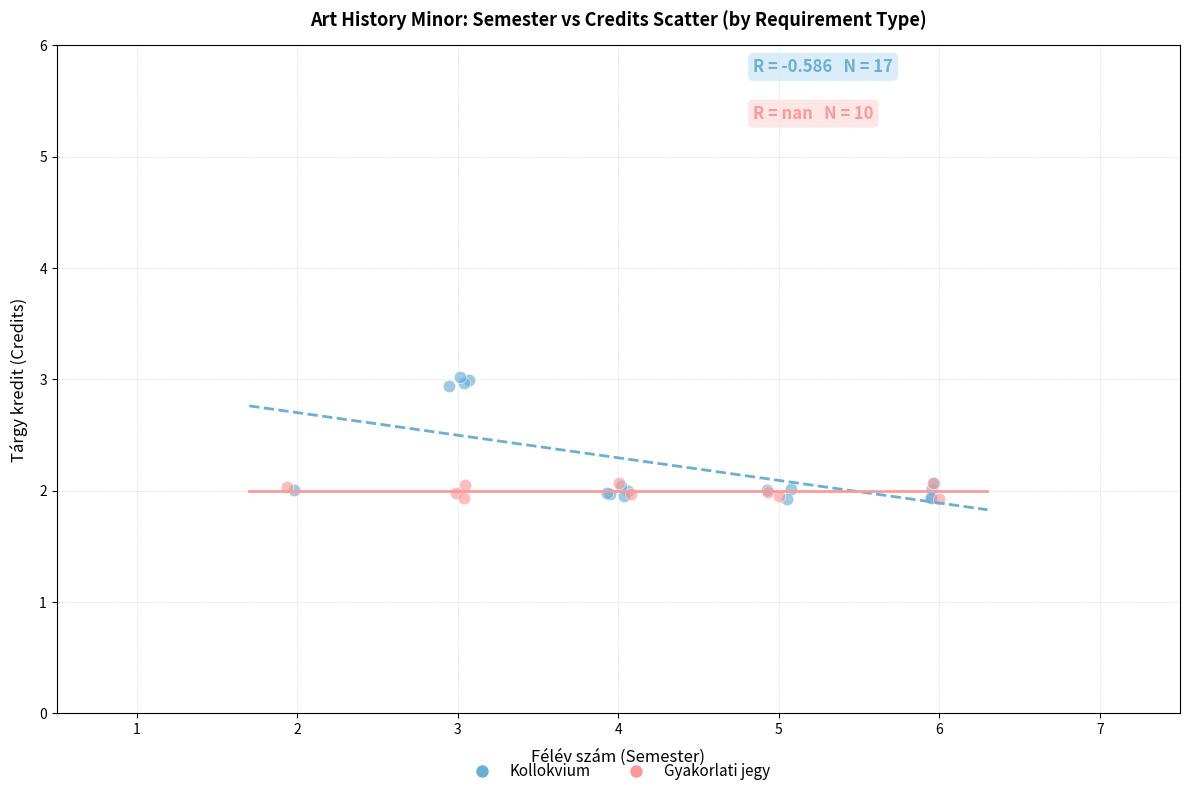

Which series contains the highest Y value?

Kollokvium